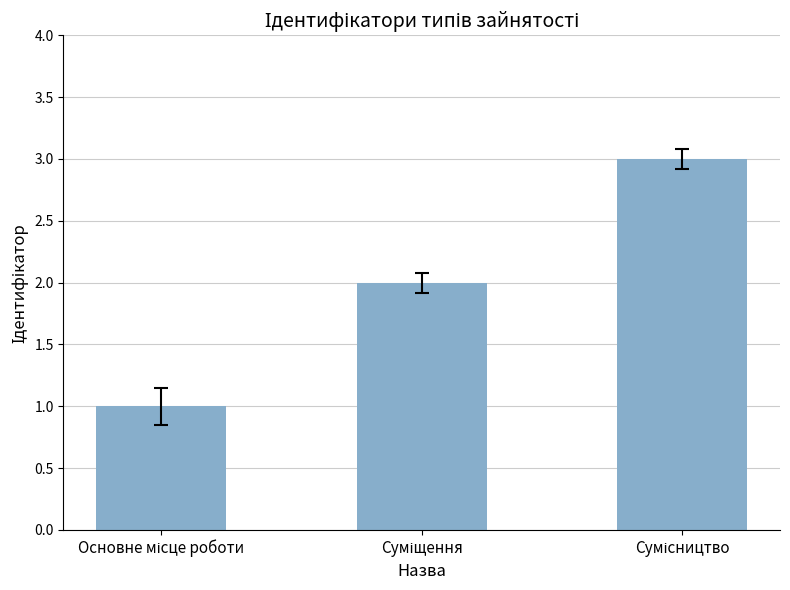

What is the maximum value shown in the chart?

3